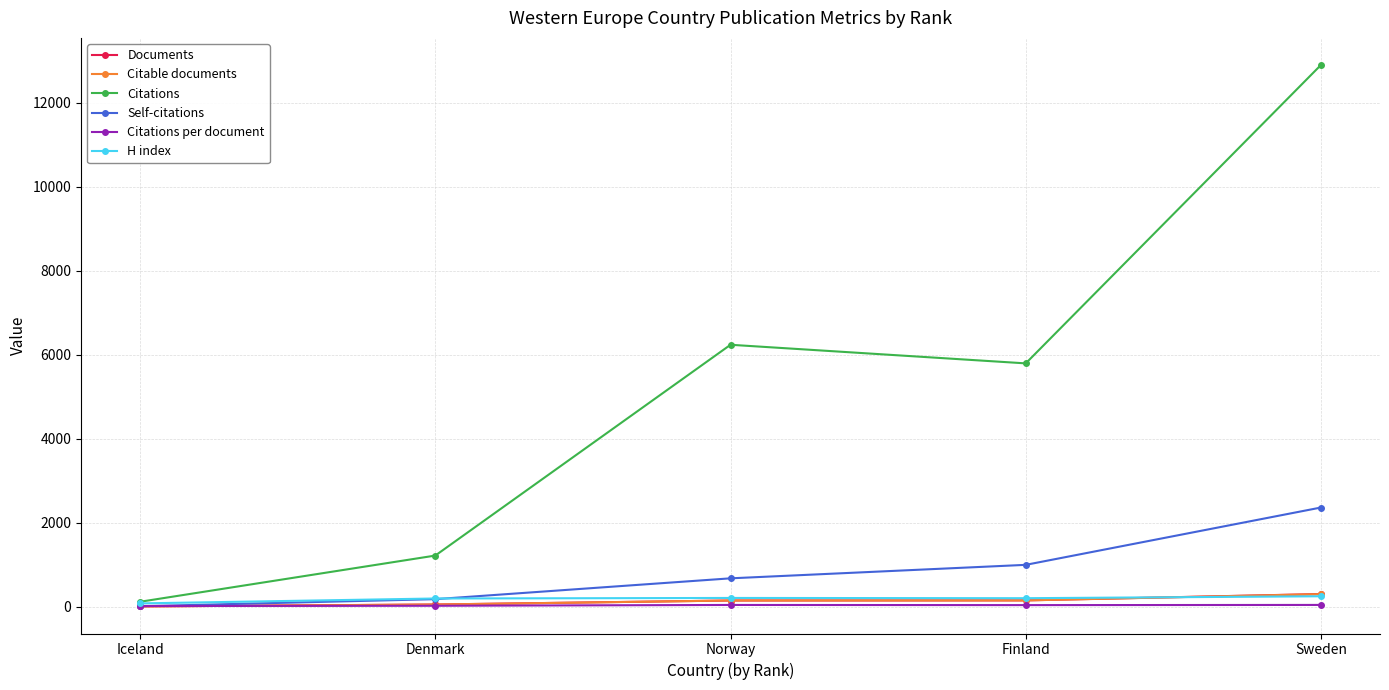

Which series changed the most between Denmark and Finland?

Citations